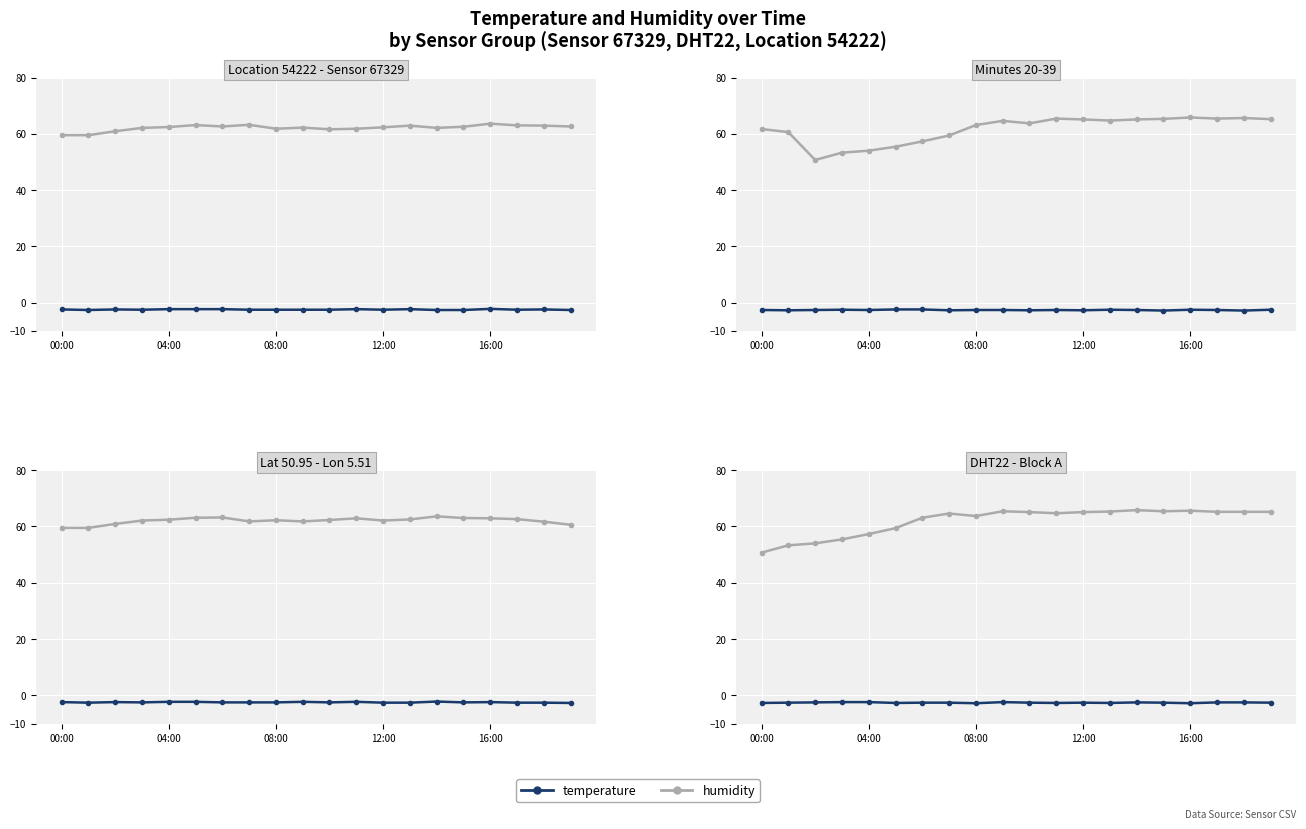

At which category is the sum across all series the highest?

14